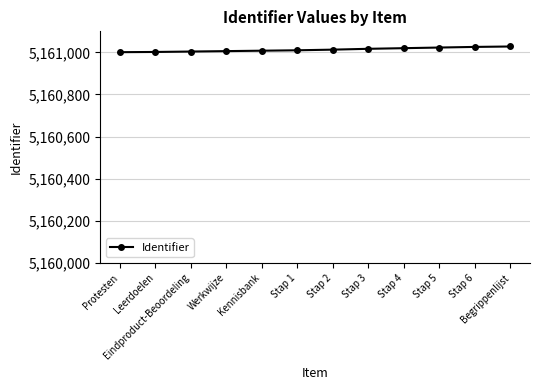

Is it true that the value at Leerdoelen is 5161002?

True